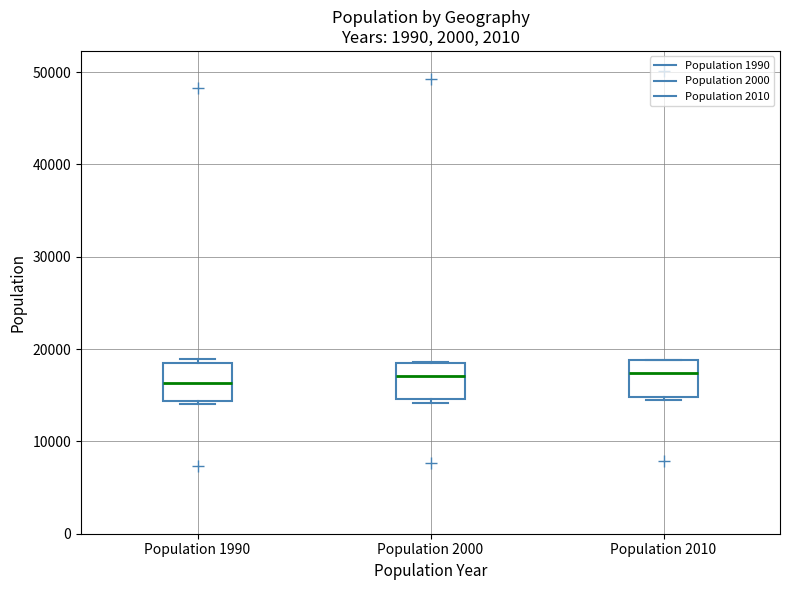

Reading left to right, read every box against the y-axis: the position of its median line, the range the box covers, and the ends of its whiskers. The values are not printed on the chart, so give them approximately, as read against the axis.

Population 1990: median 16000, box 14000 to 19000, whiskers 14000 (just below the box's lower edge) to 19000 (just above the box's upper edge)
Population 2000: median 17000, box 15000 to 18000, whiskers 14000 to 19000
Population 2010: median 17000, box 15000 to 19000, whiskers 14000 to 19000